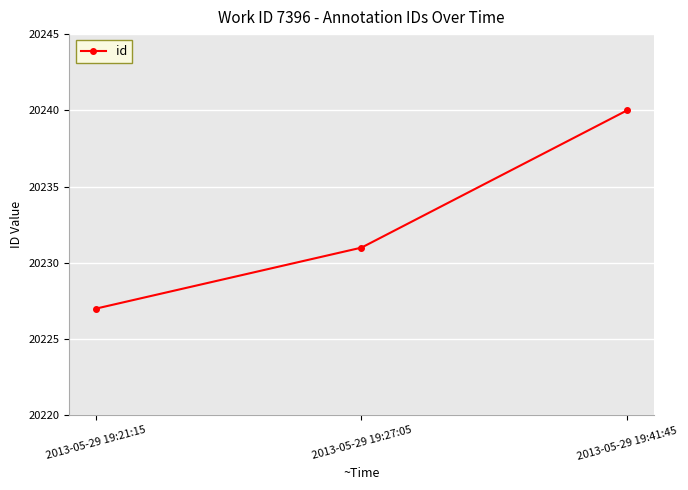

What is the value of the 1st point from the left?

20227